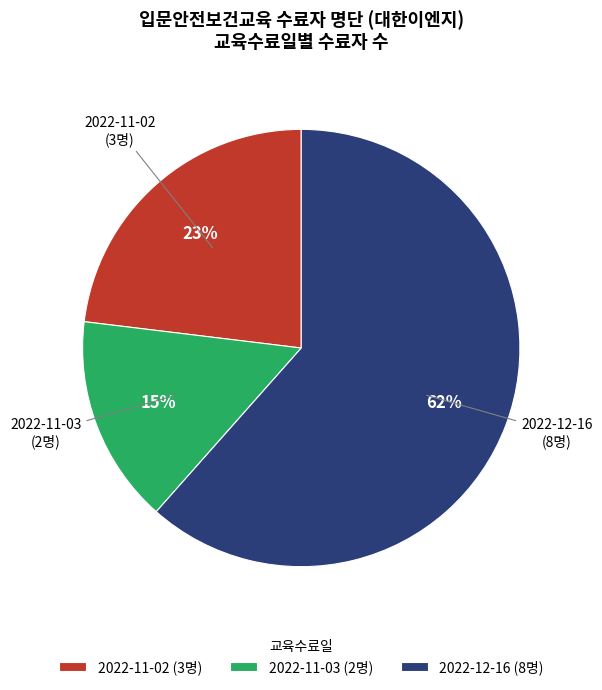

True or false: 2022-11-03 accounts for 15% of the total.

True